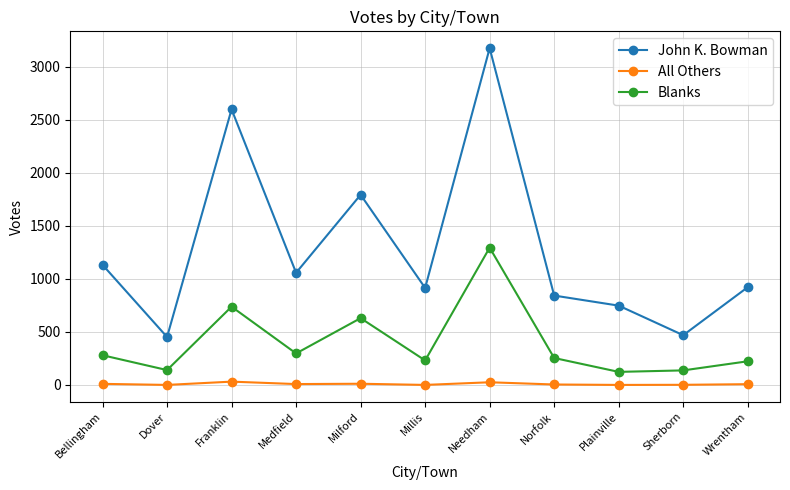

Where does the Blanks series first go above 254?

Bellingham